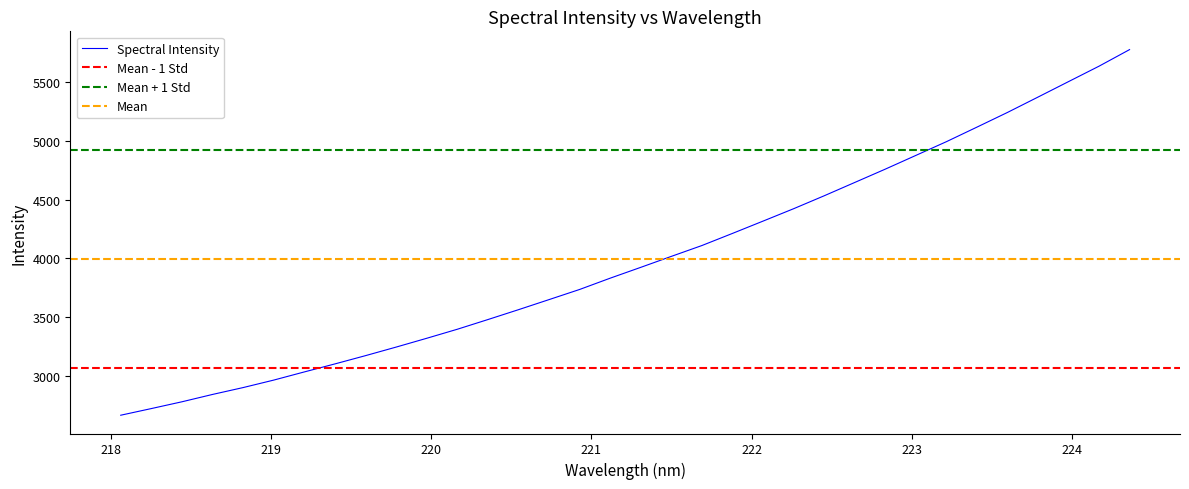

What is the maximum value for Spectral Intensity?

5776.8